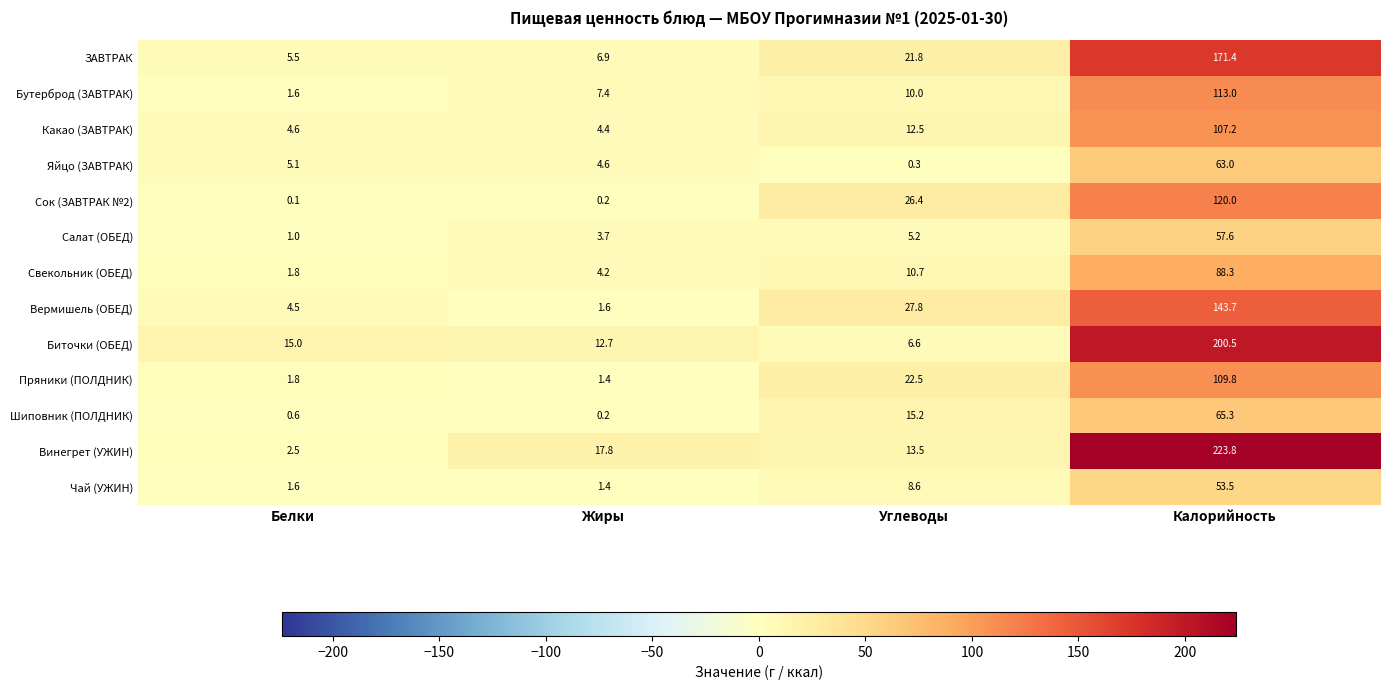

Rank the series by their maximum value, from lowest to highest.

Чай (УЖИН), Салат (ОБЕД), Яйцо (ЗАВТРАК), Шиповник (ПОЛДНИК), Свекольник (ОБЕД), Какао (ЗАВТРАК), Пряники (ПОЛДНИК), Бутерброд (ЗАВТРАК), Сок (ЗАВТРАК №2), Вермишель (ОБЕД), ЗАВТРАК, Биточки (ОБЕД), Винегрет (УЖИН)